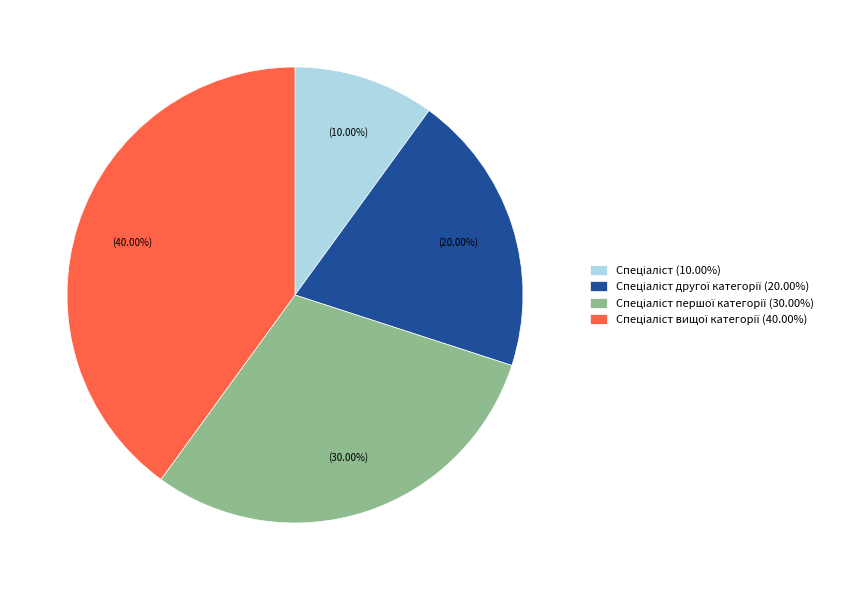

How many segments does this pie chart have?

4